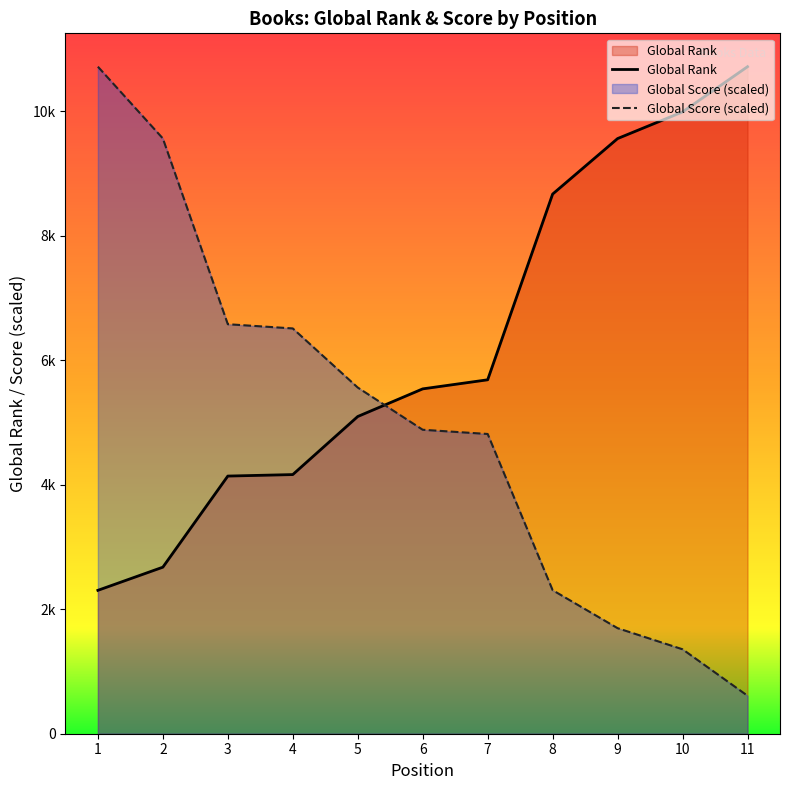

How many lines are shown in the chart?

2